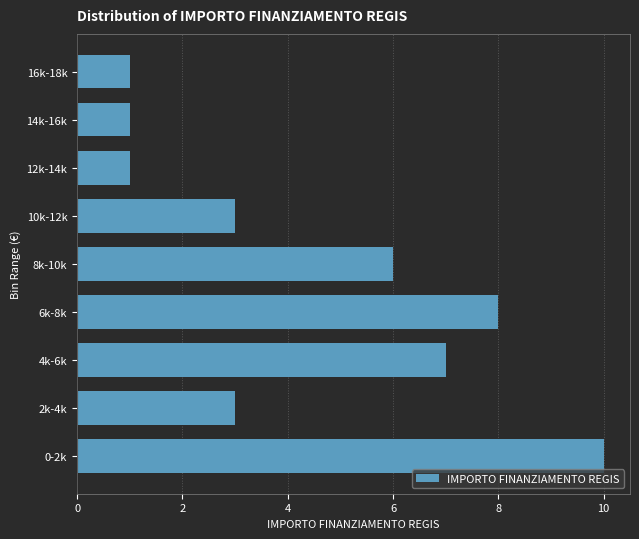

Reading top to bottom, list all the values displayed in this chart.

1	1	1	3	6	8	7	3	10